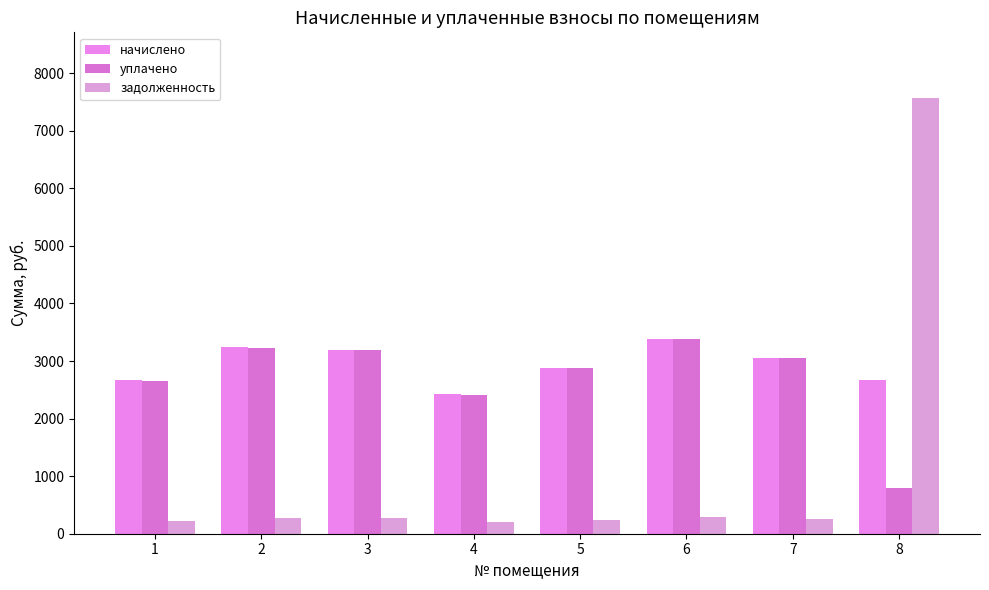

Reading right to left, extract all data points from this chart.

начислено: 8=2669.8	7=3058.6	6=3386.9	5=2885.8	4=2419.2	3=3196.8	2=3240.0	1=2669.8
уплачено: 8=800.0	7=3047.9	6=3375.4	5=2876.3	4=2410.8	3=3185.7	2=3228.8	1=2660.5
задолженность: 8=7573.6	7=254.9	6=282.2	5=240.5	4=201.6	3=266.4	2=270.0	1=222.5